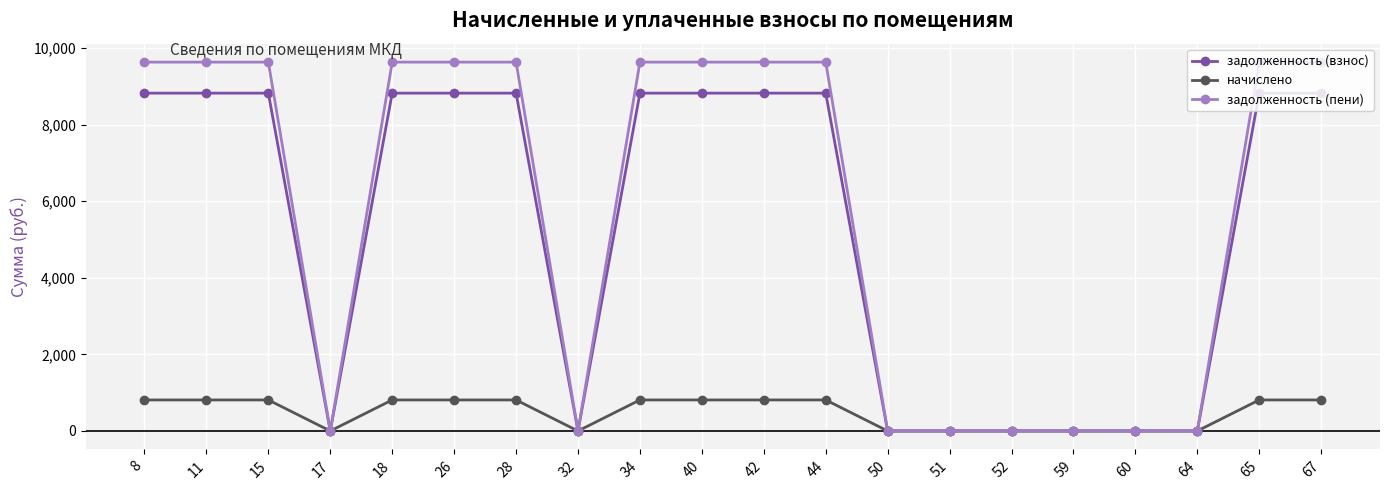

True or false: начислено has a value of 418 at 18.

False